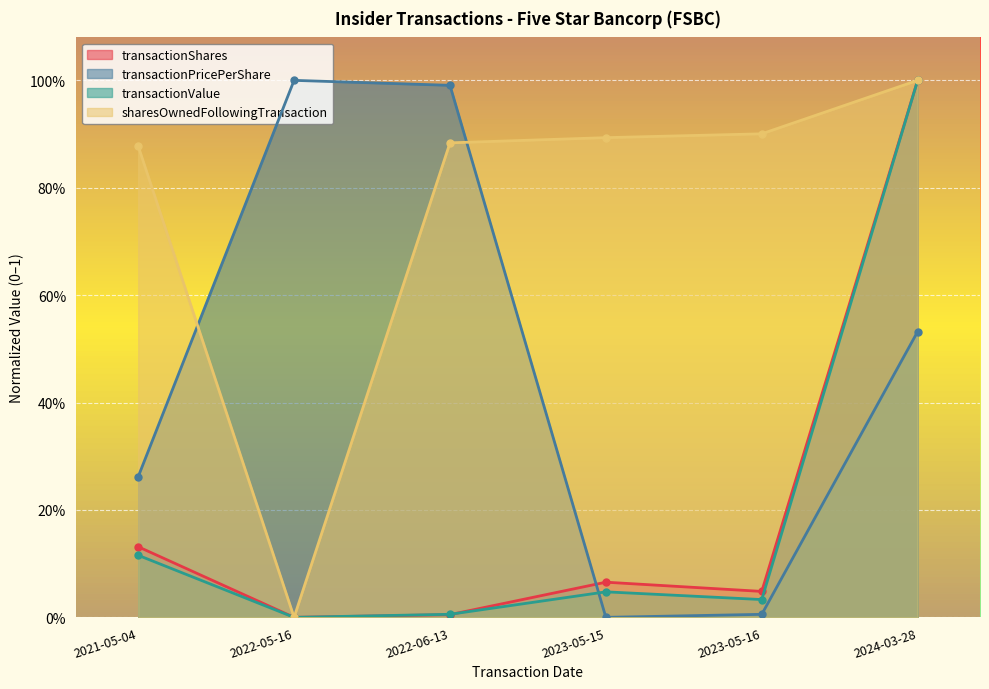

Reading right to left, transcribe all the data shown in this chart.

transactionShares: 1.0	0.0	0.1	0.0	0.0	0.1
transactionPricePerShare: 0.5	0.0	0.0	1.0	1.0	0.3
transactionValue: 1.0	0.0	0.0	0.0	0.0	0.1
sharesOwnedFollowingTransaction: 1.0	0.9	0.9	0.9	0.0	0.9